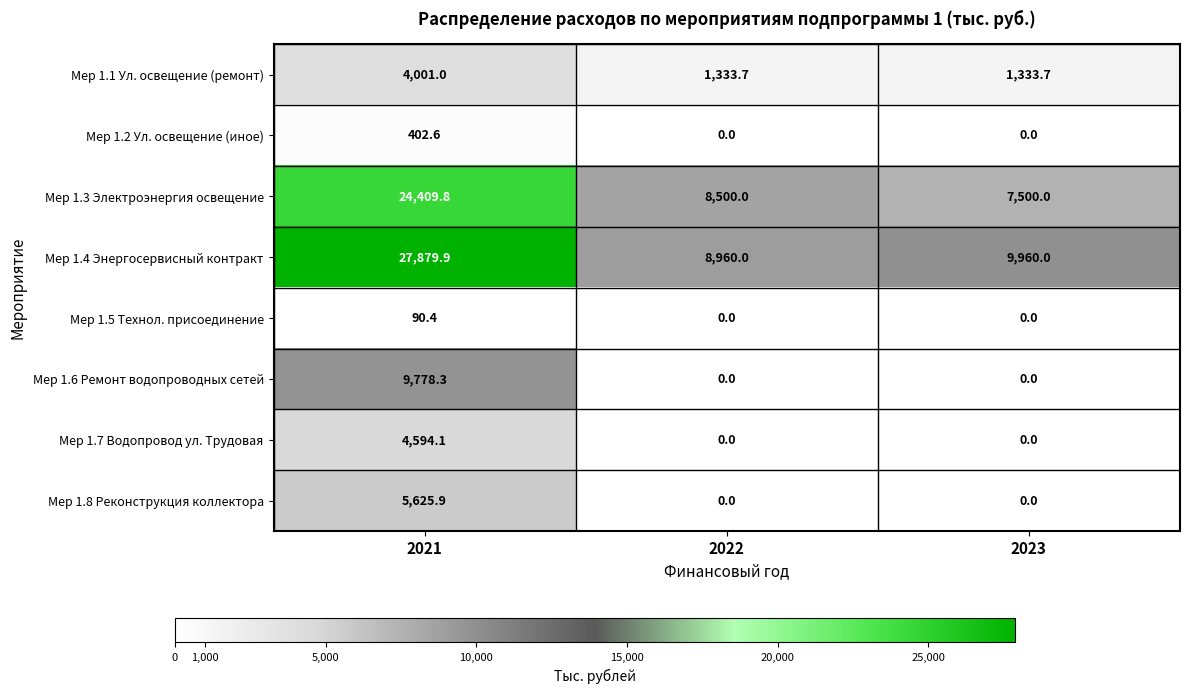

Which series has the largest total across all categories?

Мер 1.4 Энергосервисный контракт